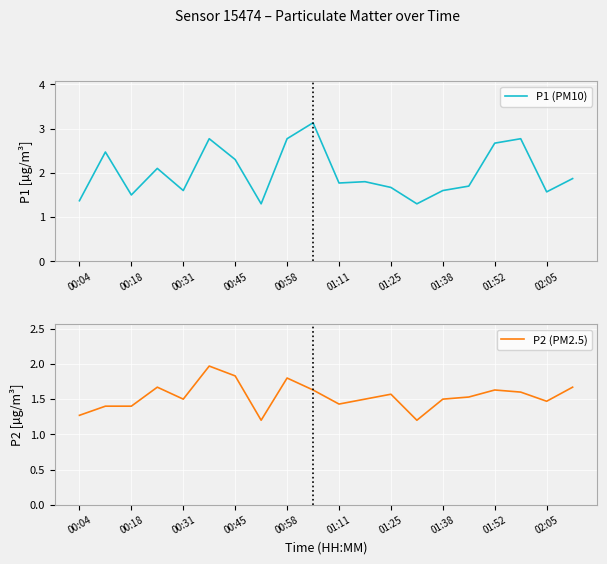

Rank the series by their maximum value, from lowest to highest.

P2 (PM2.5), P1 (PM10)